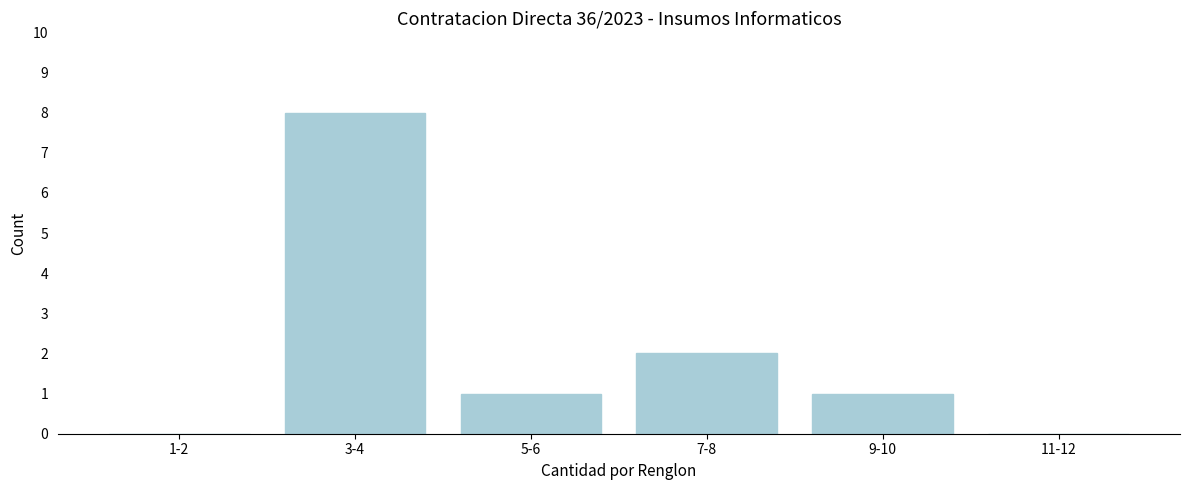

Reading left to right, what are all the values shown in this chart?

1-2=0	3-4=8	5-6=1	7-8=2	9-10=1	11-12=0